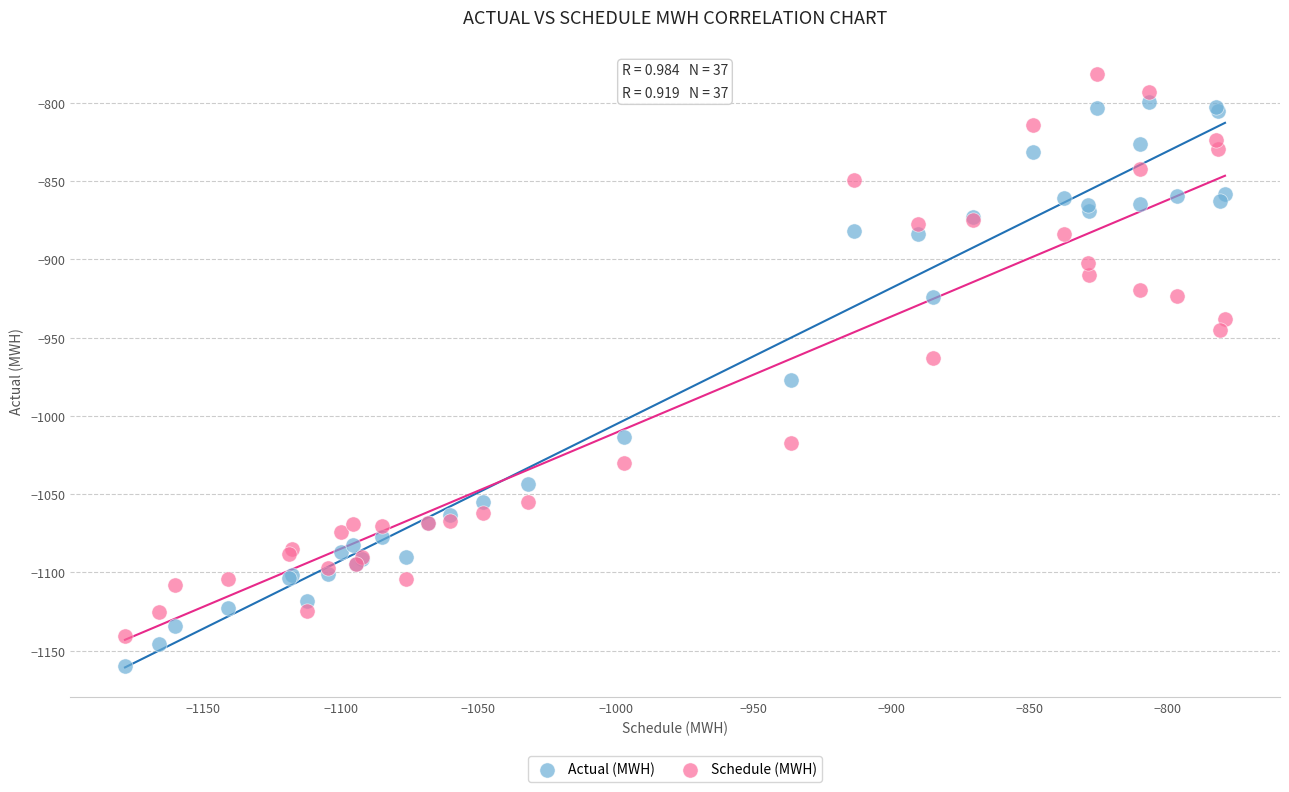

Which series reaches the maximum Y coordinate?

Schedule (MWH)